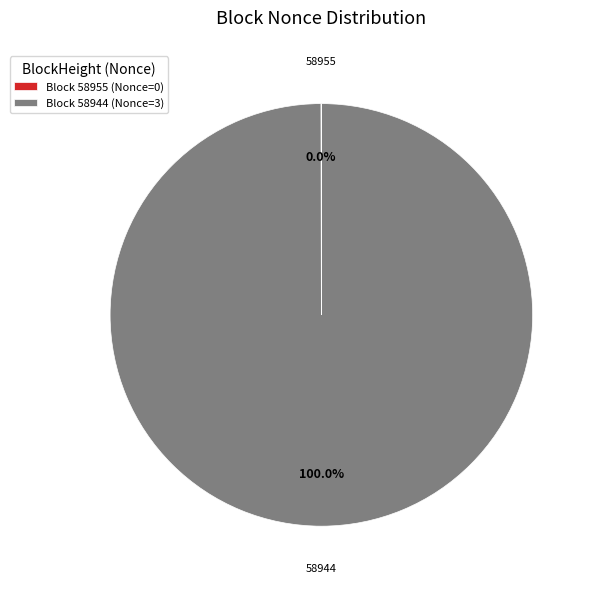

To the nearest percent, what is the average slice percentage?

50%